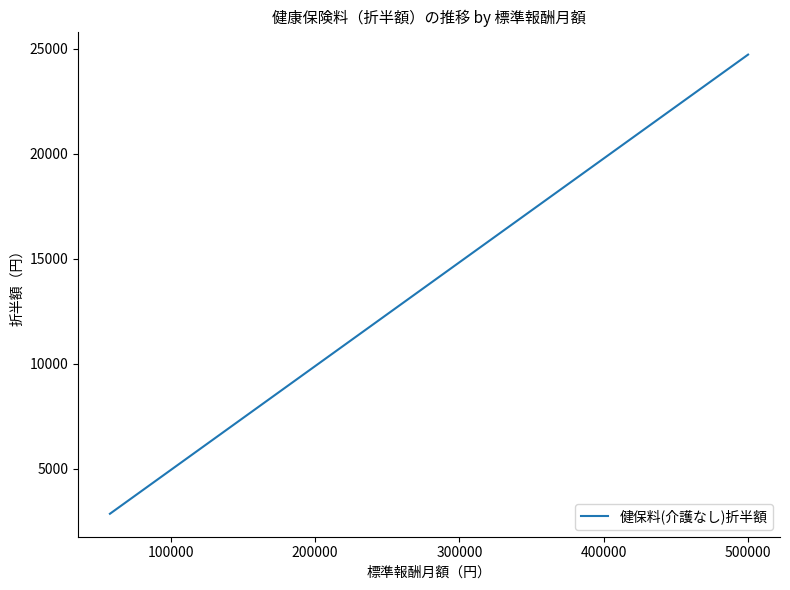

What is the difference between the maximum and minimum values?

21856.9